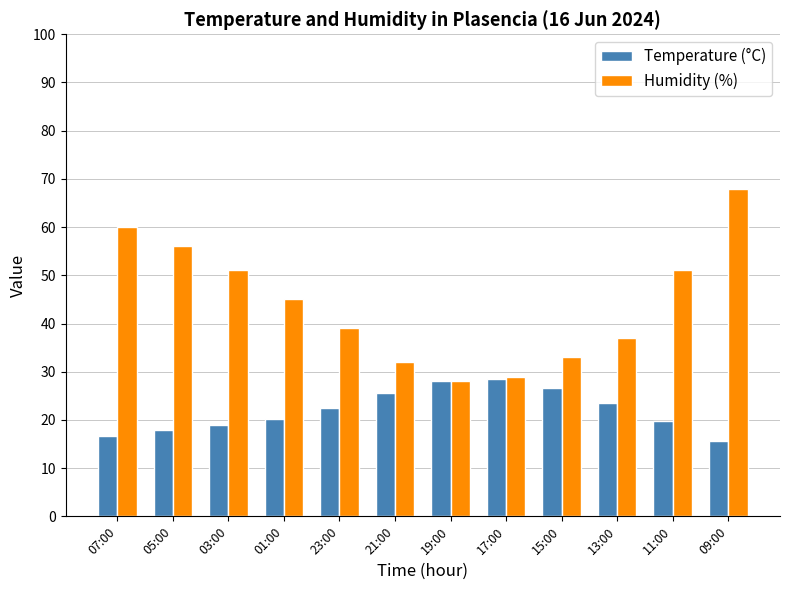

True or false: Temperature (°C) has a value of 15.7 at 21:00.

False